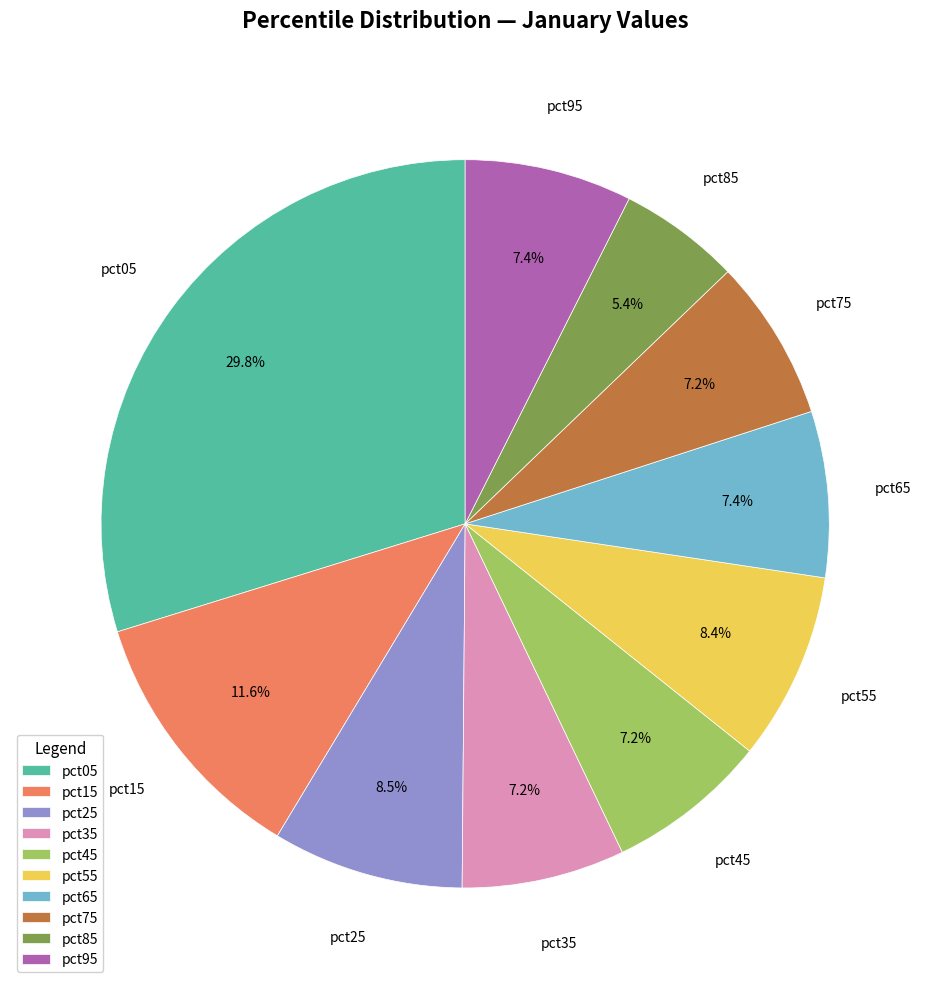

To the nearest percent, what is the difference between the pct85 and pct75 slice percentages?

2%